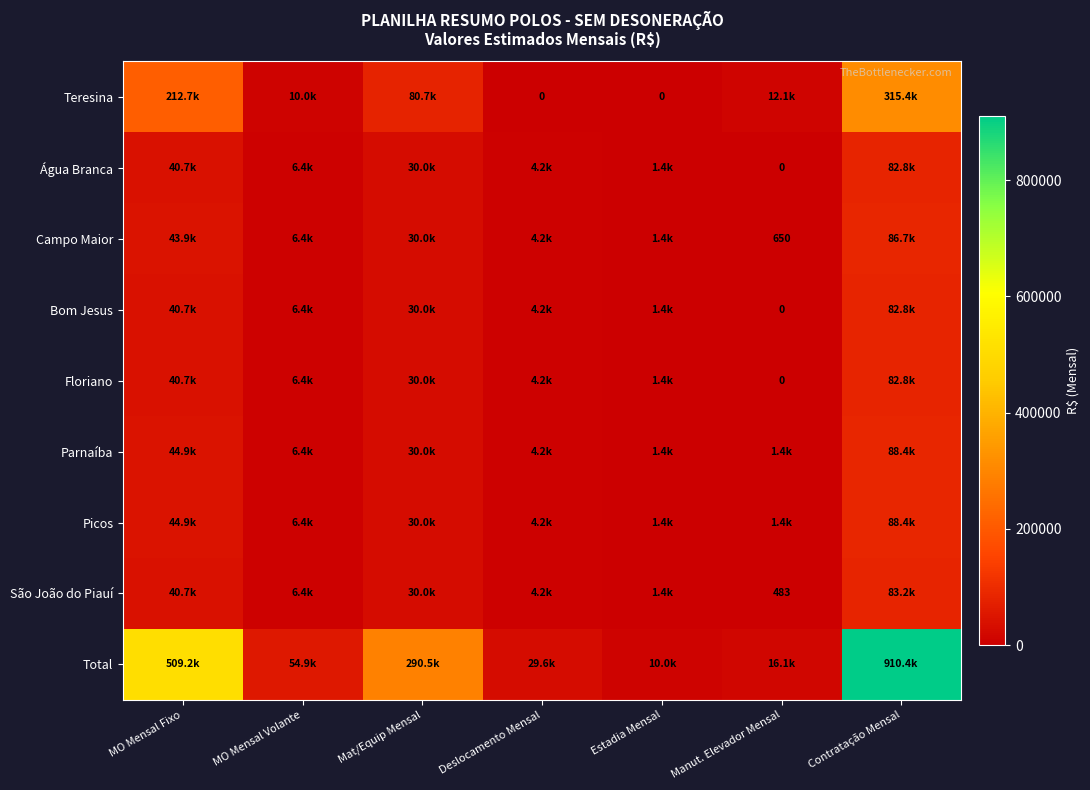

Which series has the largest range (max minus min)?

Total